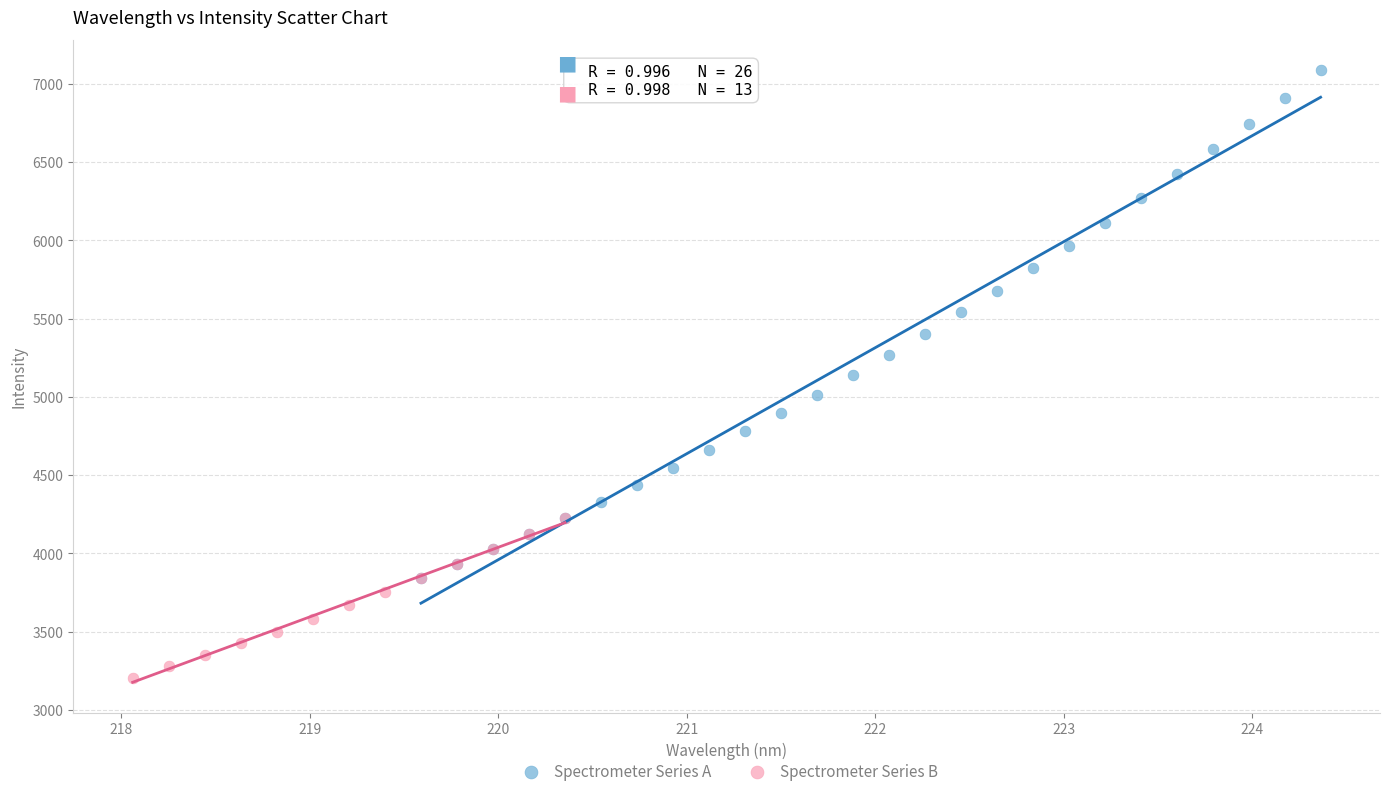

Which series reaches the maximum Y coordinate?

Spectrometer Series A